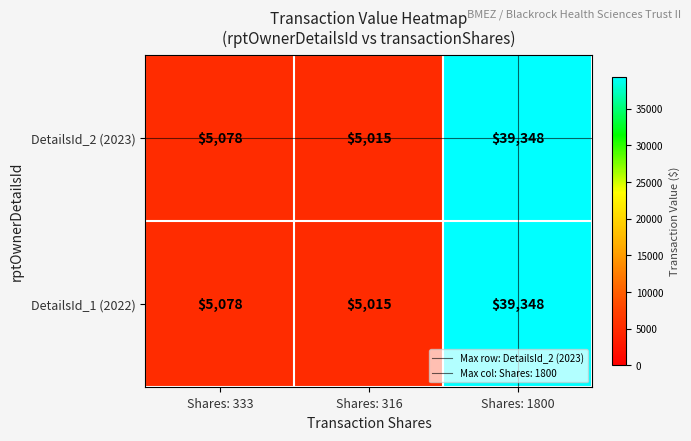

Where is DetailsId_2 (2023) nearest to the value 22181?

Shares: 333